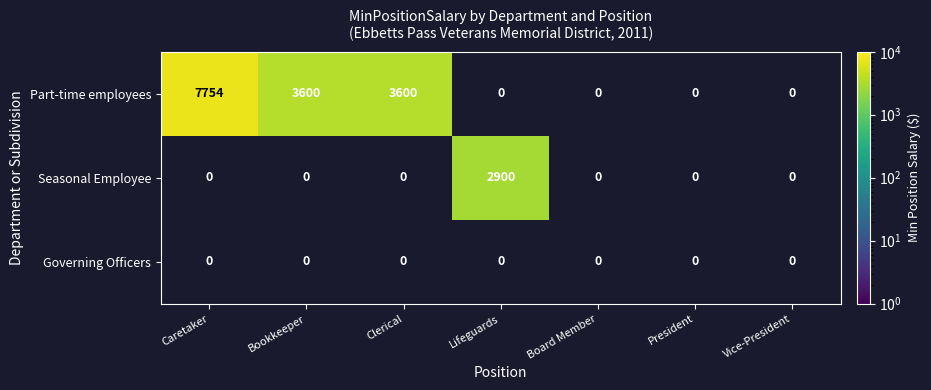

What is the minimum value shown in the chart?

2900.0